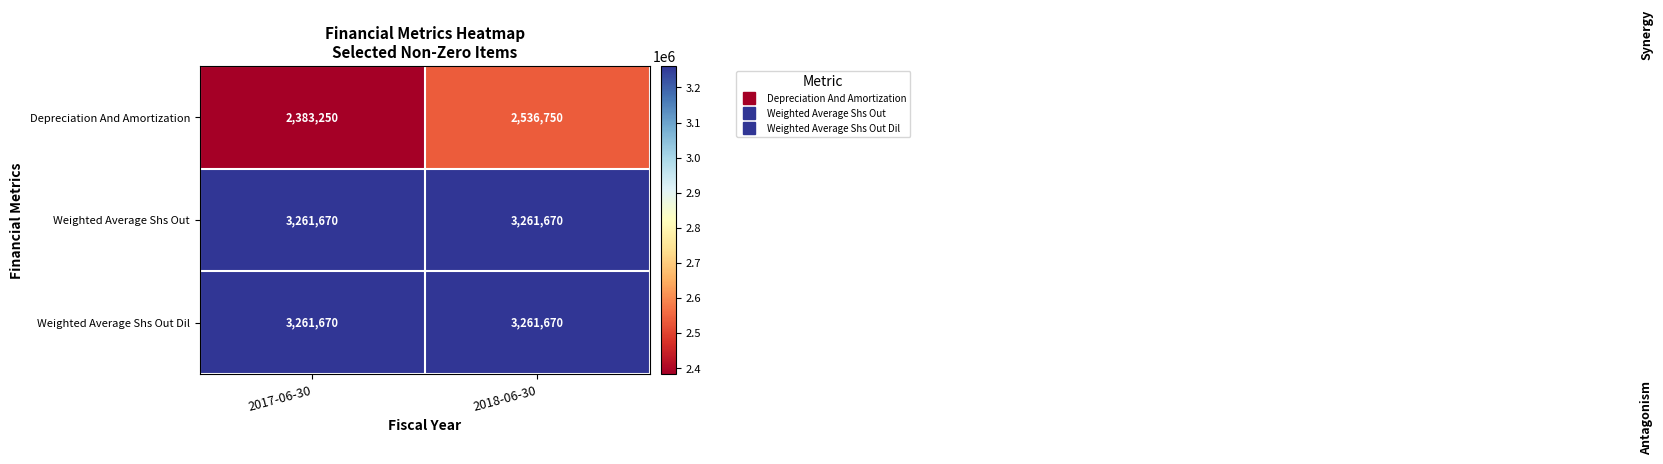

Between 2017-06-30 and 2018-06-30, which series saw the biggest shift?

Depreciation And Amortization